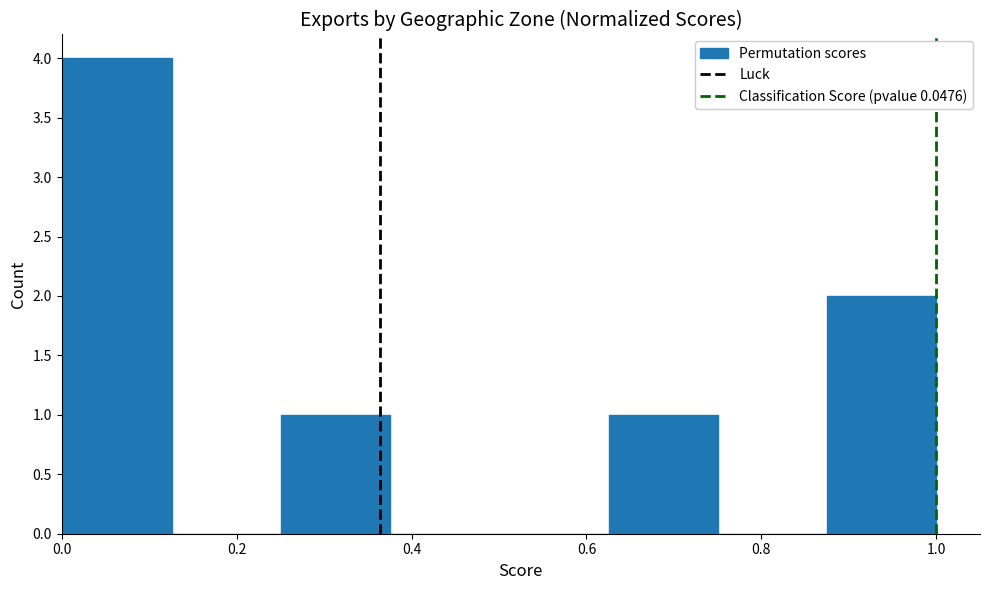

How tall is the bar that spans 0.62 to 0.76 on the x-axis? Neither the bar edges nor the heights are printed on the chart, so give them approximately, as read against the axes.

1